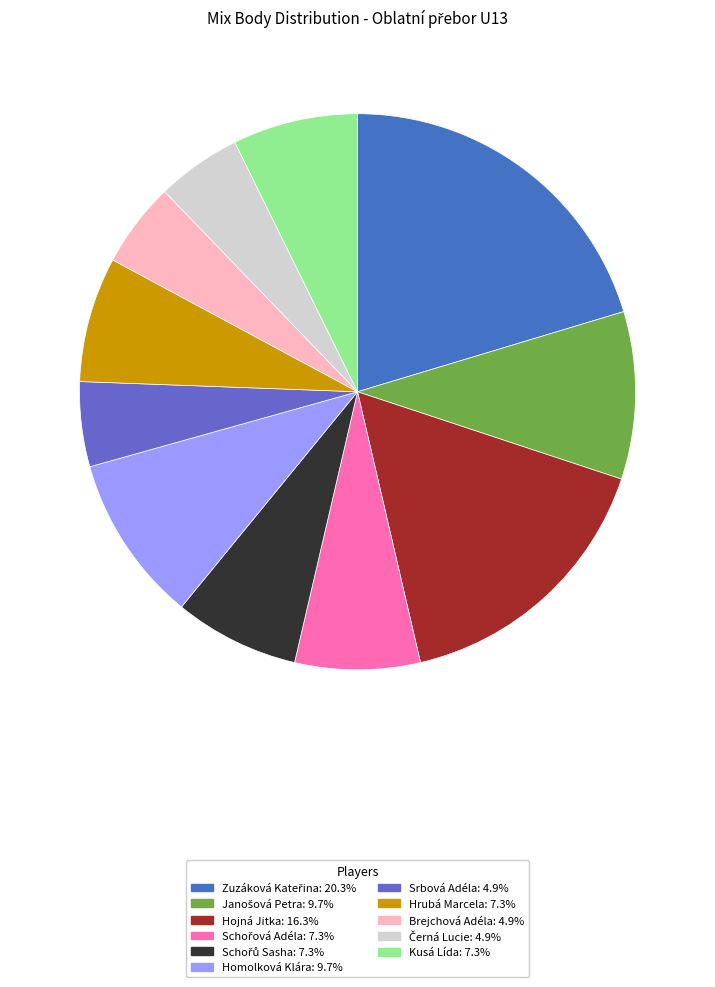

Does Homolková Klára represent more than half of the total?

No